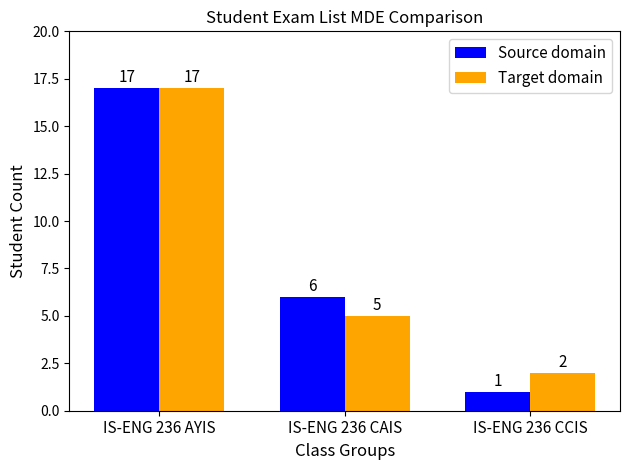

Which series changed the most between IS-ENG 236 AYIS and IS-ENG 236 CCIS?

Source domain